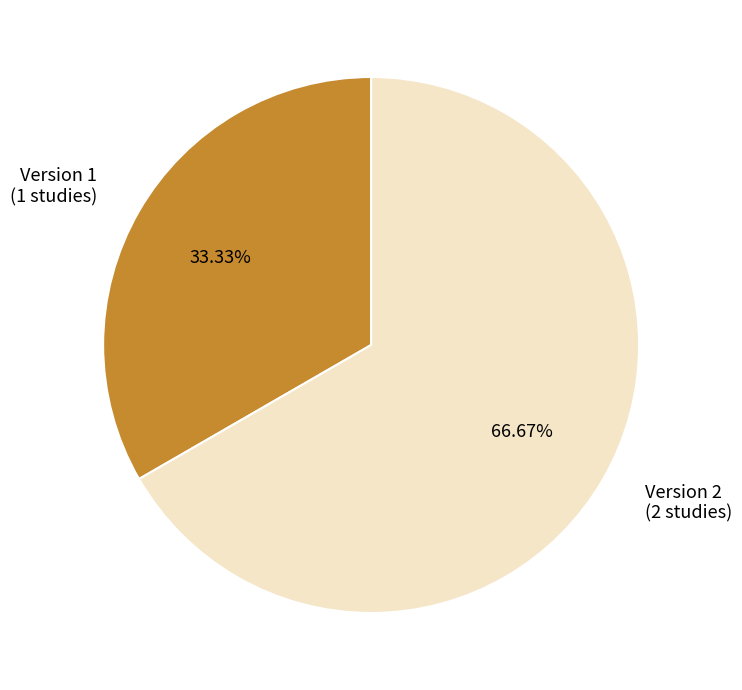

Which has a higher value, Version 2 (2 studies) or Version 1 (1 studies)?

Version 2 (2 studies)